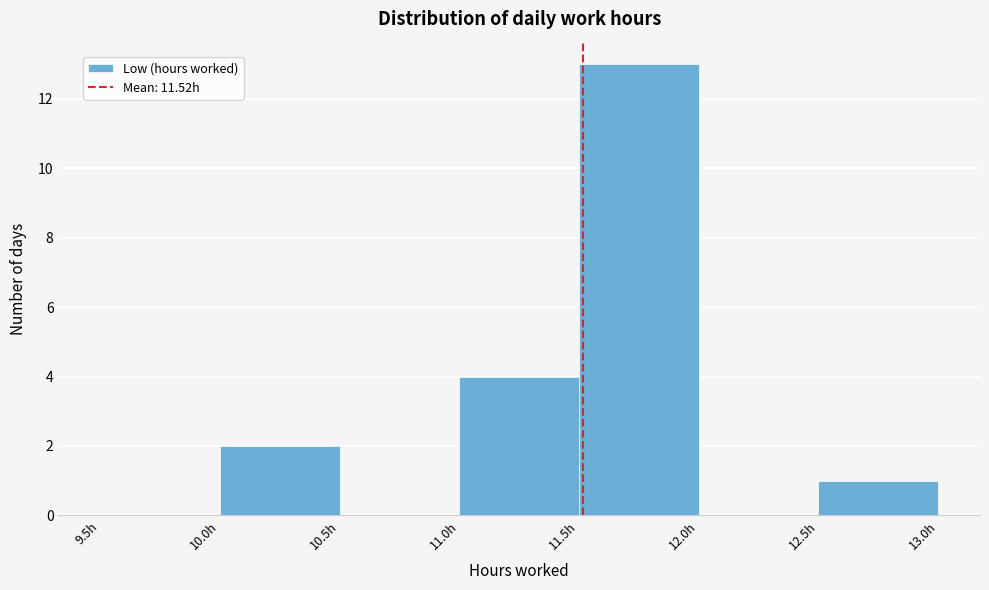

Reading left to right, transcribe this chart: for each bar, give the range it covers on the x-axis and its height. The values are not printed on the chart, so give them approximately, as read against the axis.

9.5 to 10.0: 0
10.0 to 10.5: 2
10.5 to 11.0: 0
11.0 to 11.5: 4
11.5 to 12.0: 13
12.0 to 12.5: 0
12.5 to 13.0: 1